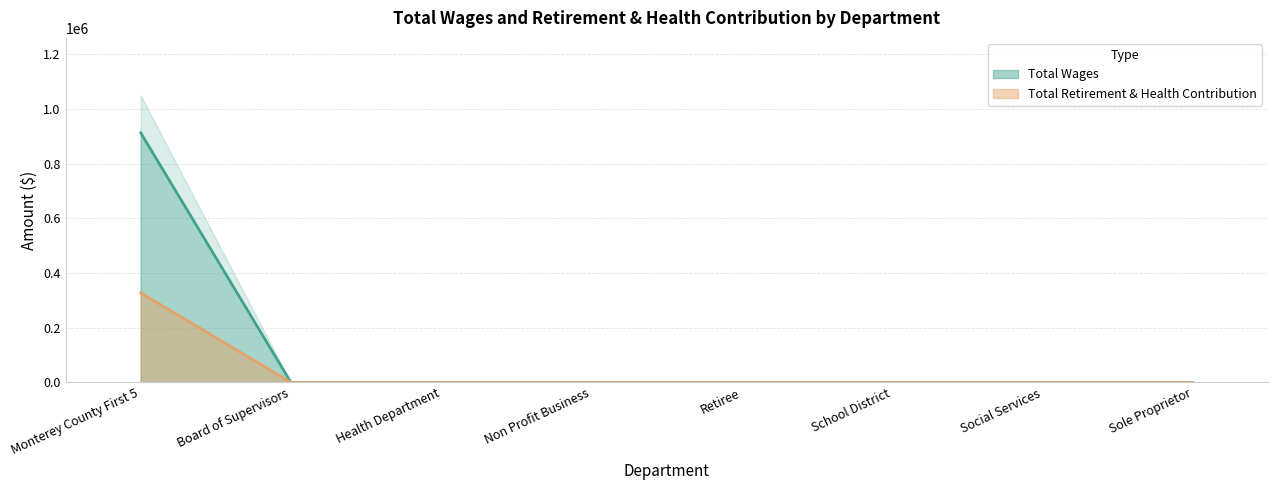

Rank the series by their average value, from highest to lowest.

Total Wages, Total Retirement & Health Contribution